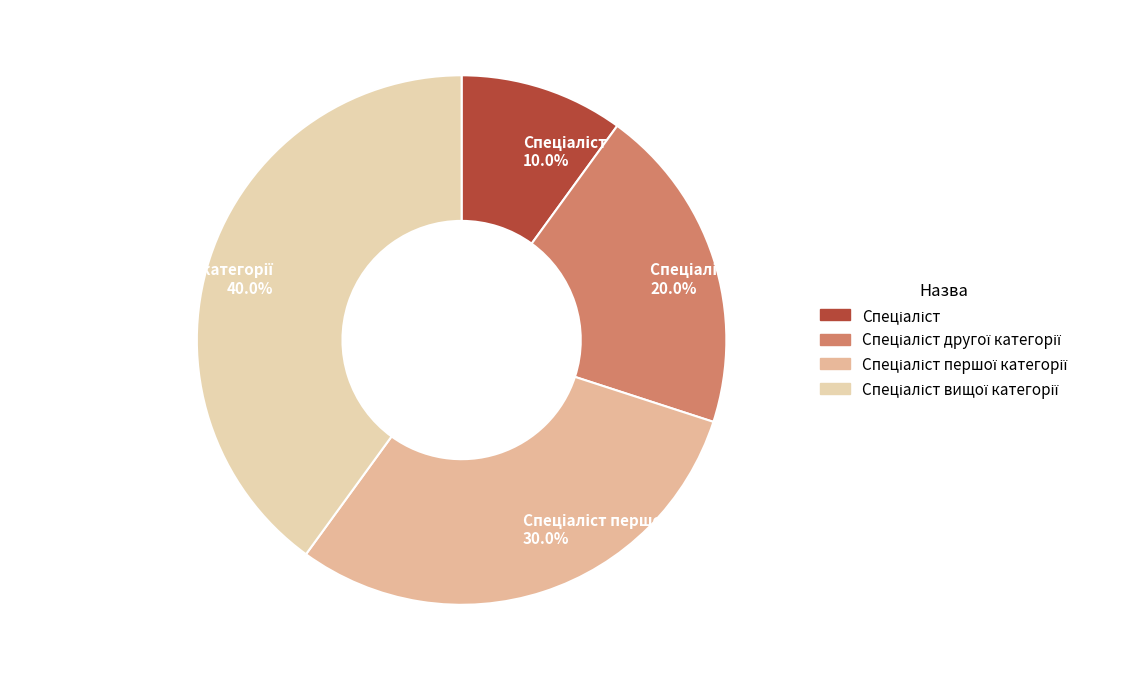

How many segments does this pie chart have?

4